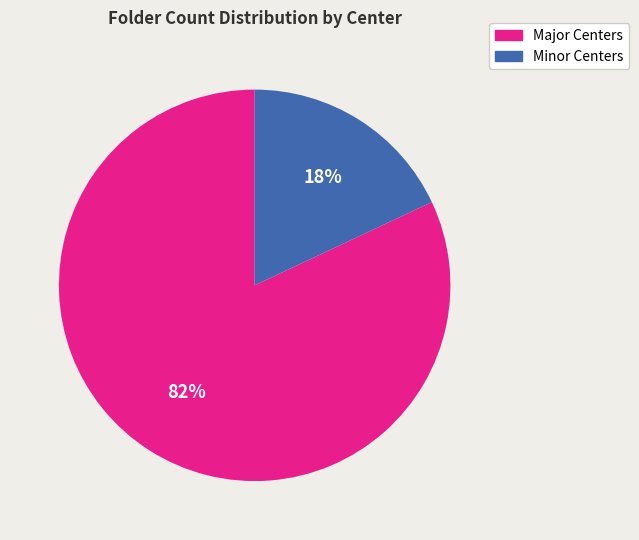

How many slices are in this pie chart?

2